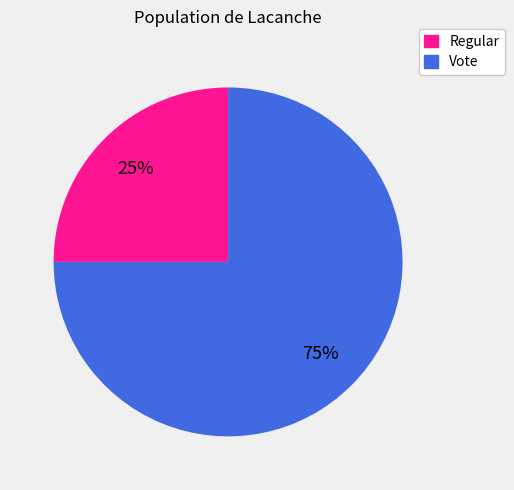

Which category accounts for the majority?

Vote